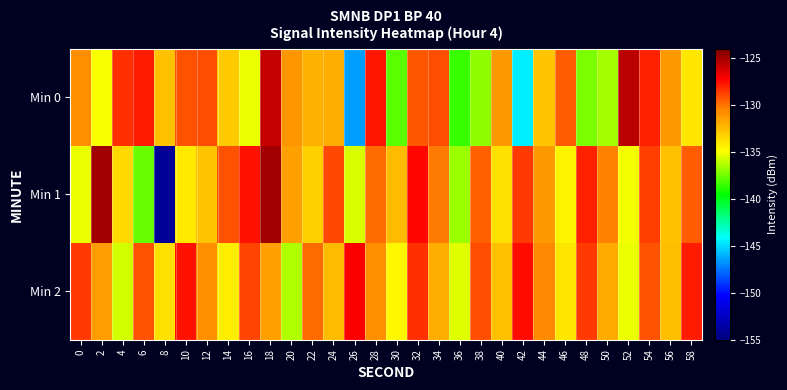

Which series has the widest spread of values?

Min 1